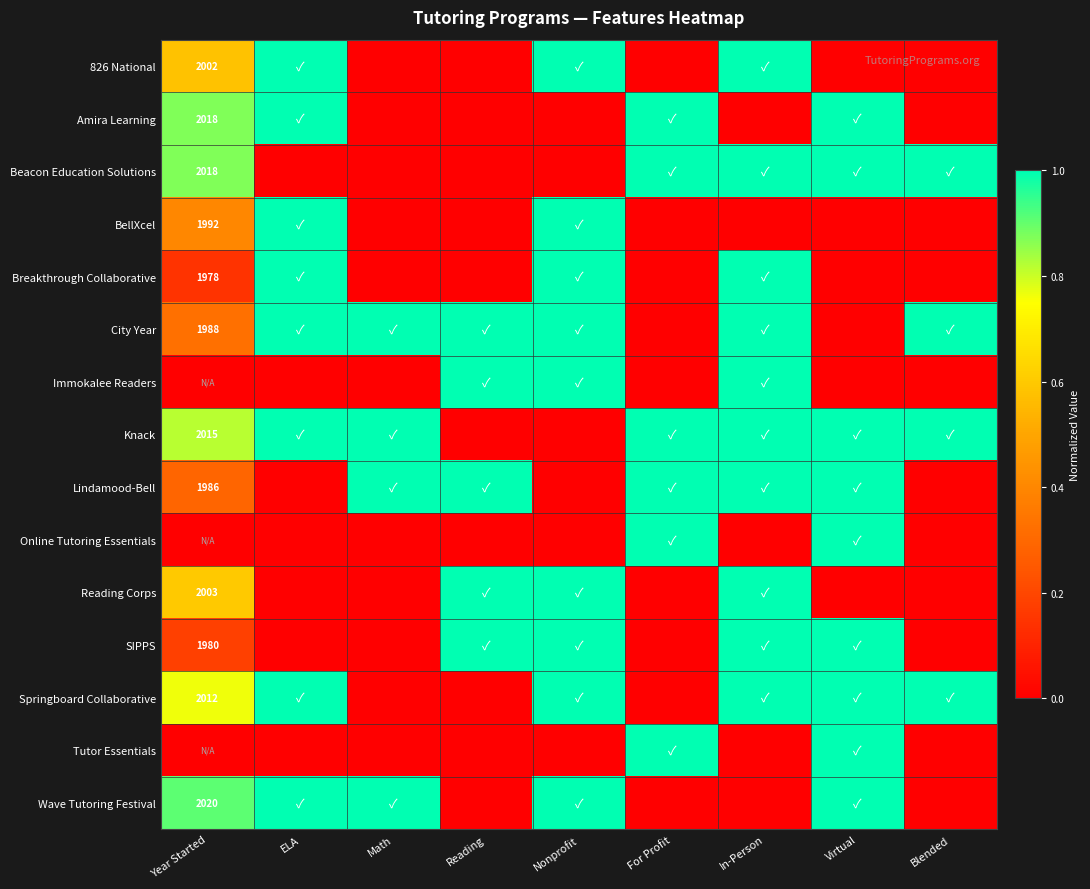

How many values in Lindamood-Bell are above zero?

6